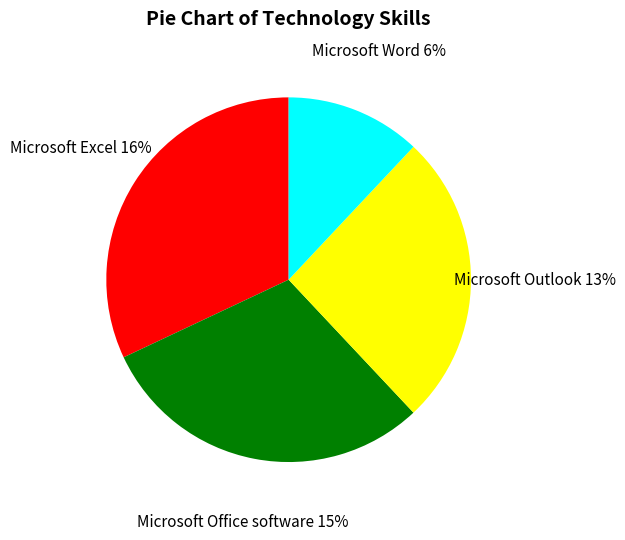

Which slice is the largest?

Microsoft Excel